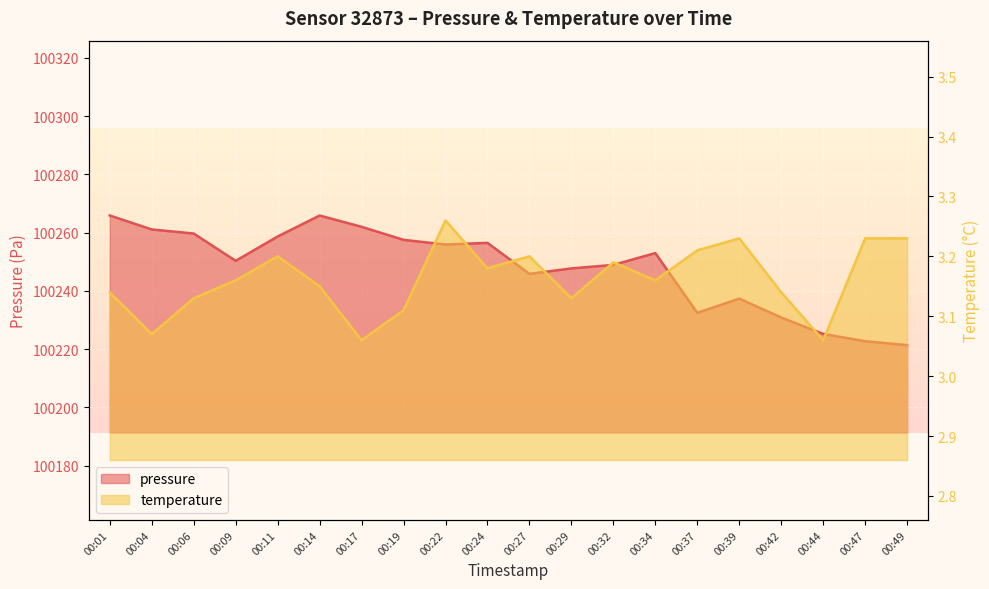

Rank the series by their average value, from lowest to highest.

temperature, pressure